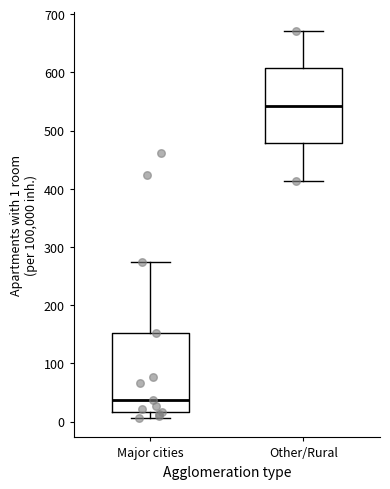

Where does the upper whisker of the box for Other/Rural end on the y-axis? The values are not printed on the chart, so give them approximately, as read against the axis.

670